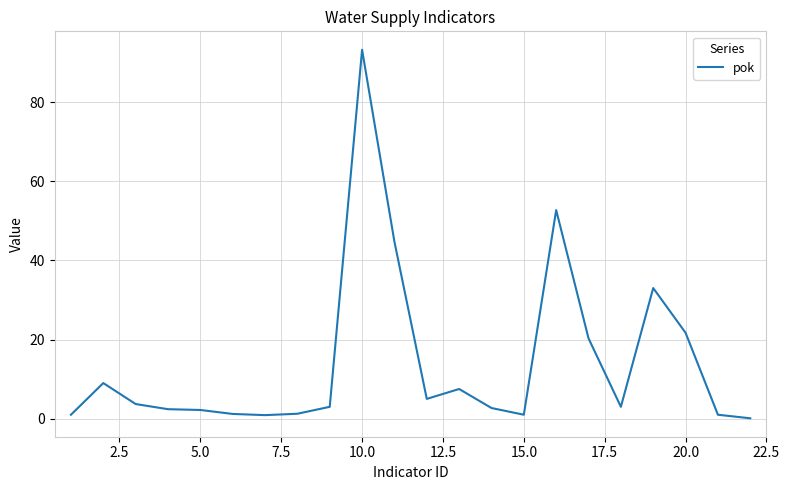

What is the difference between the maximum and minimum values?

93.1